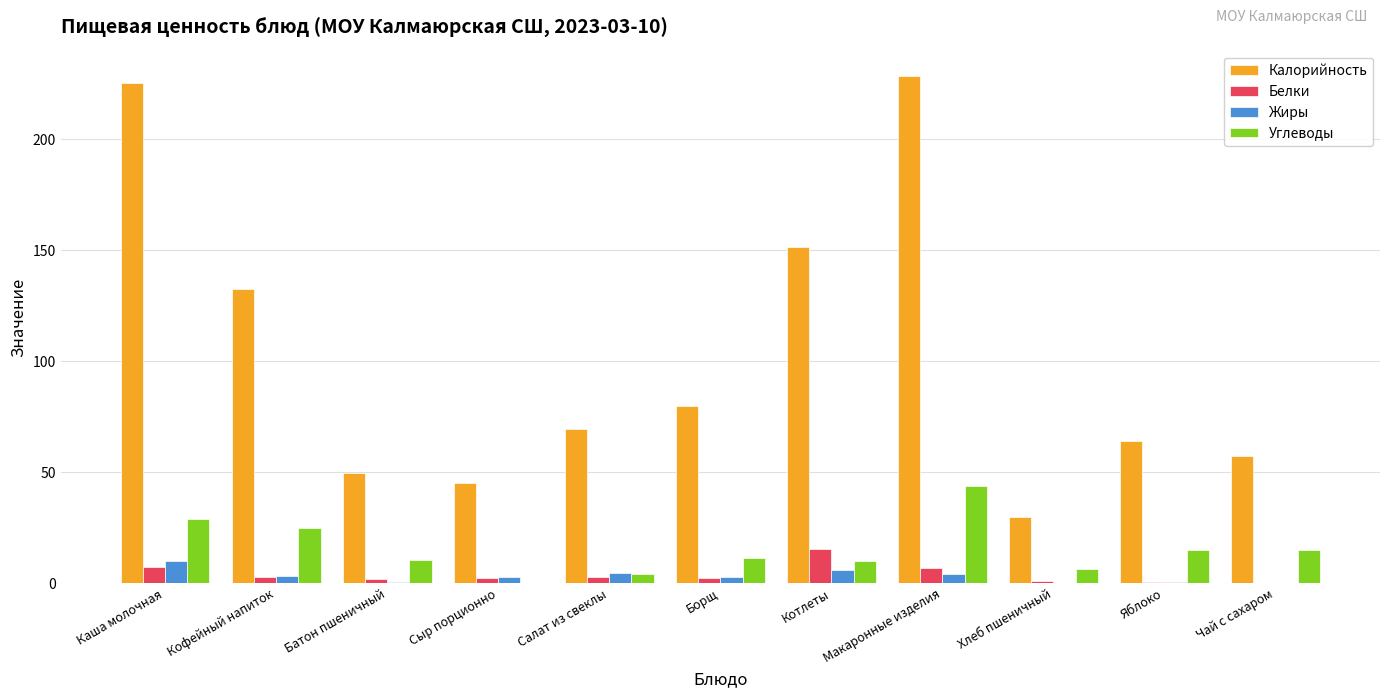

Between Борщ and Чай с сахаром, which series saw the biggest shift?

Калорийность